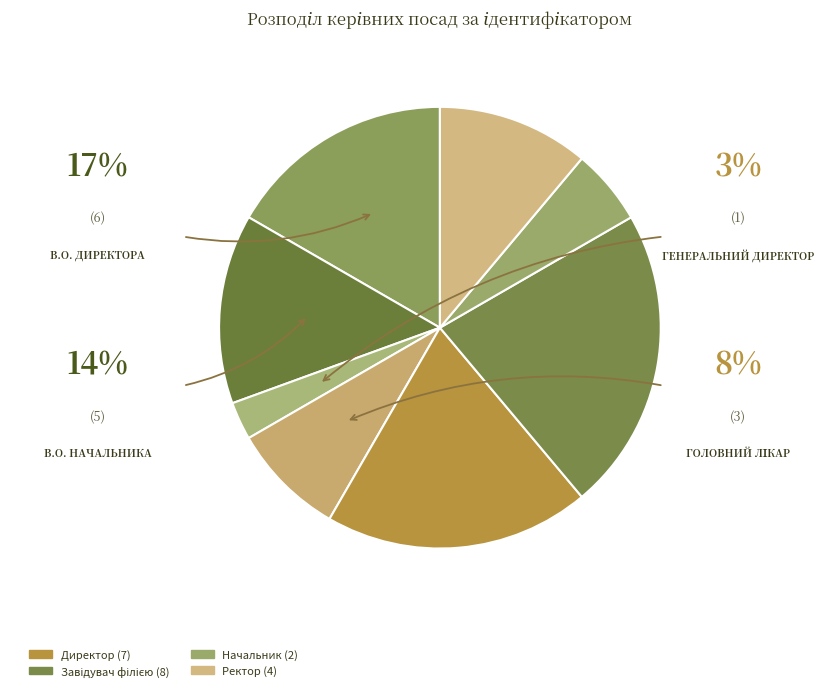

Is there a majority slice in this chart?

No